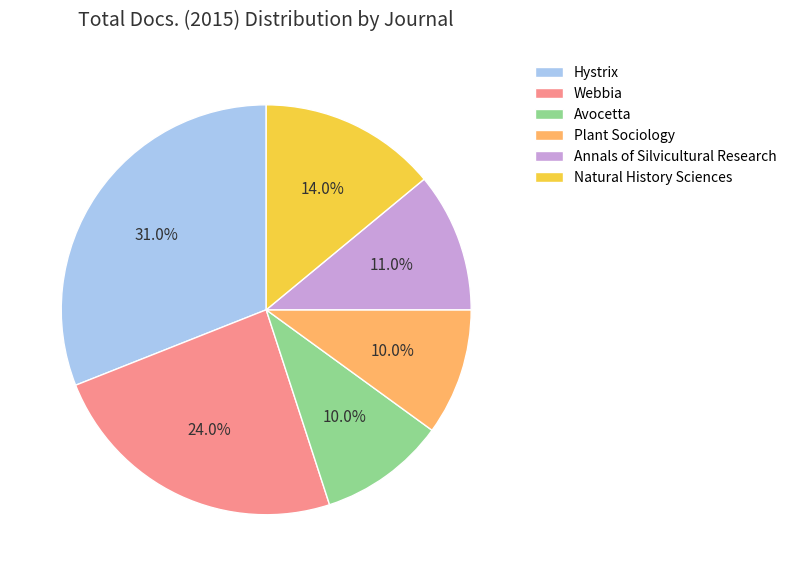

To the nearest percent, what portion does Annals of Silvicultural Research represent?

11%